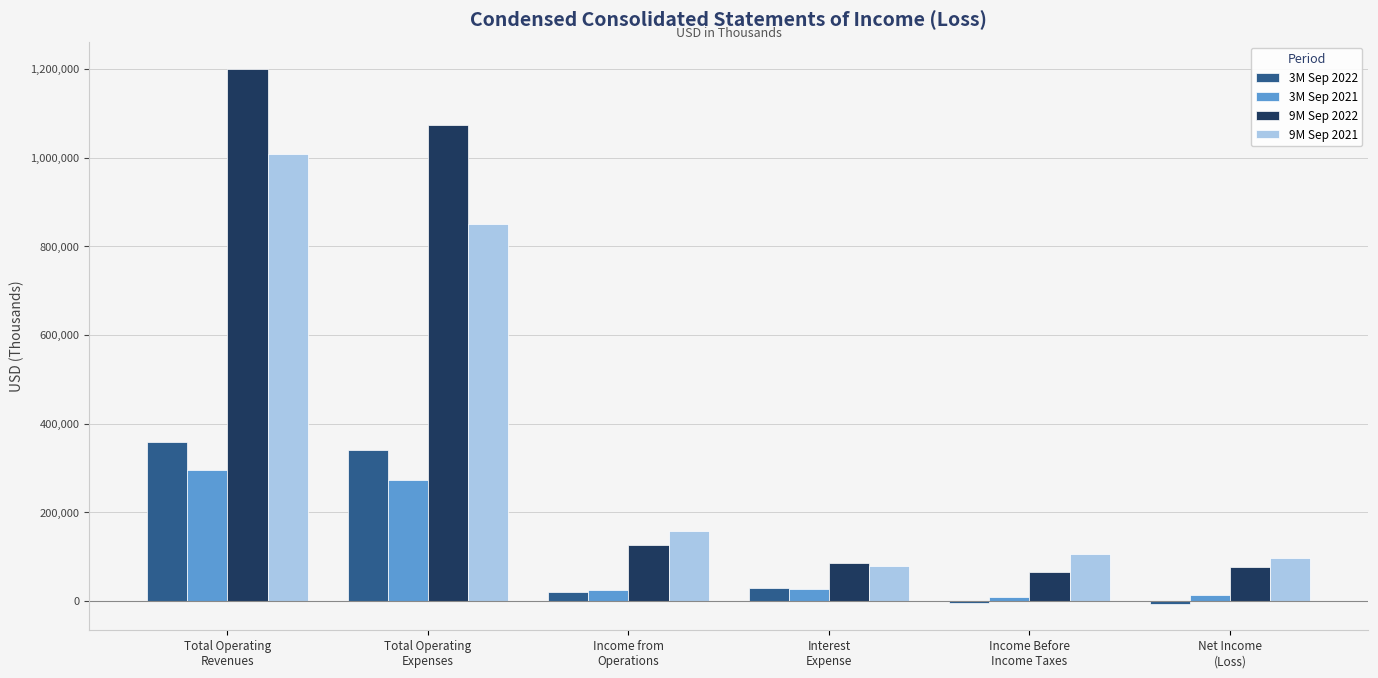

Which series has the widest spread of values?

9M Sep 2022